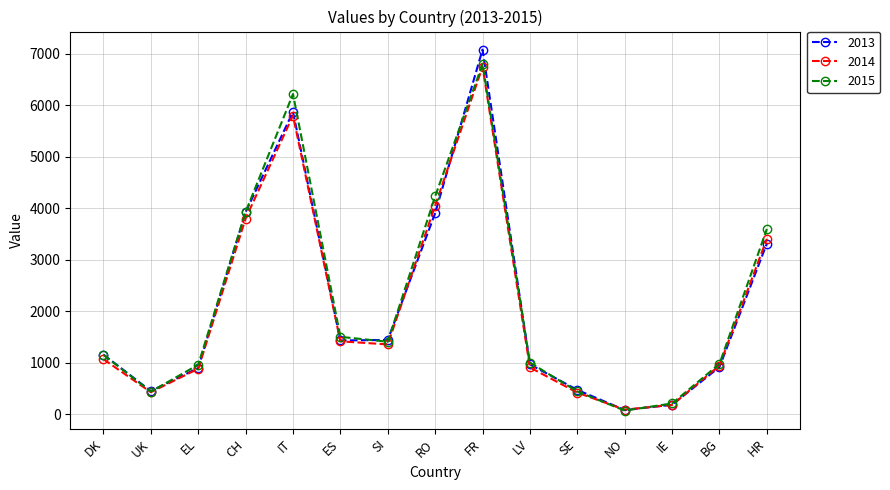

Is it true that 2013 equals 1220 at CH?

False